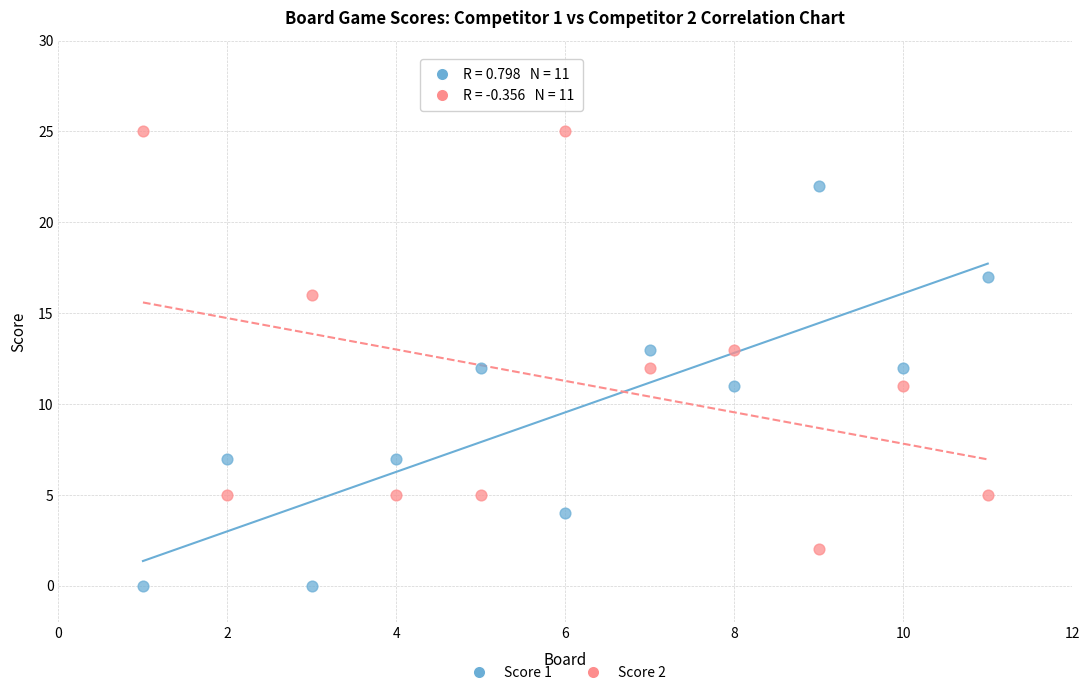

Across all data points, what is the range of Y values (max minus min)?

25